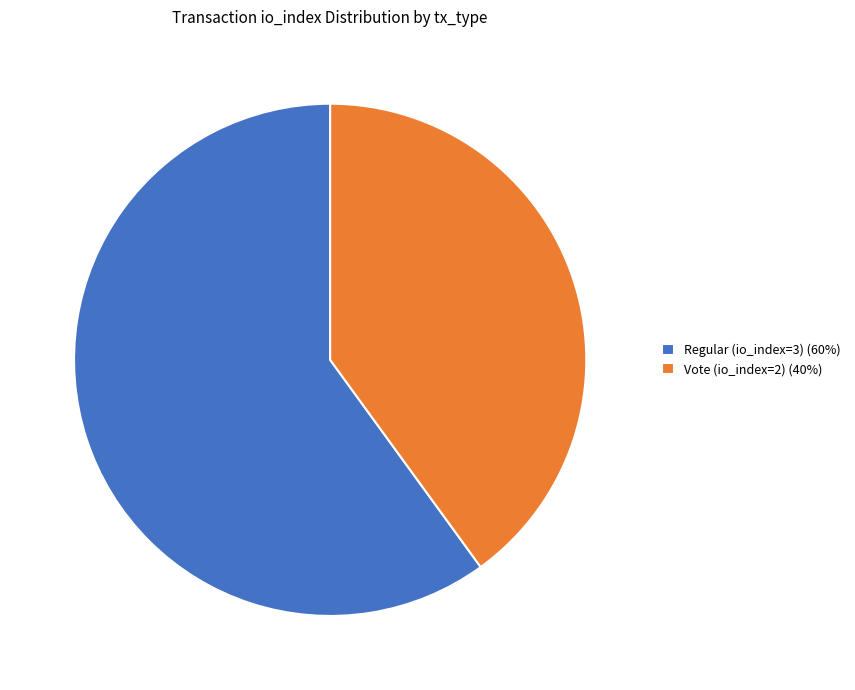

Does any single category account for the majority?

Yes